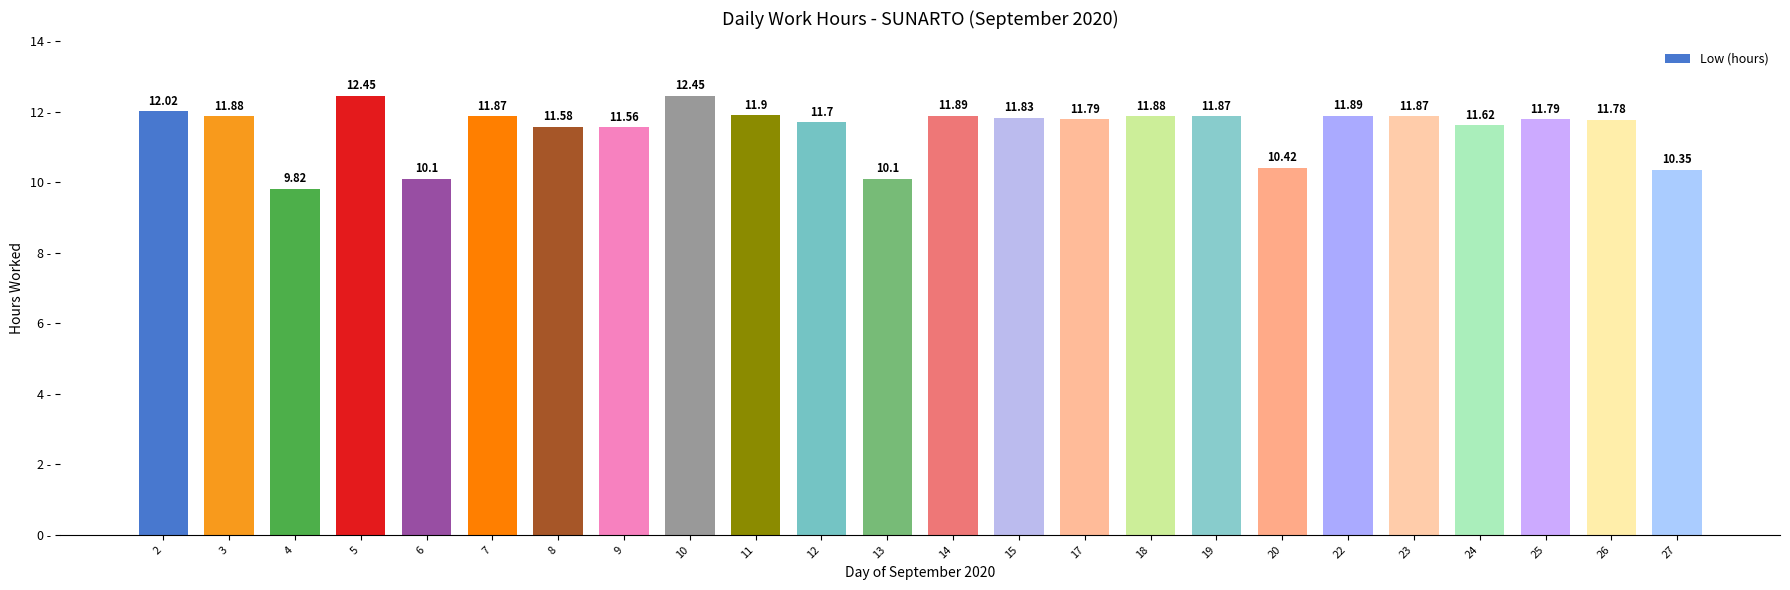

Are the bars horizontal?

No